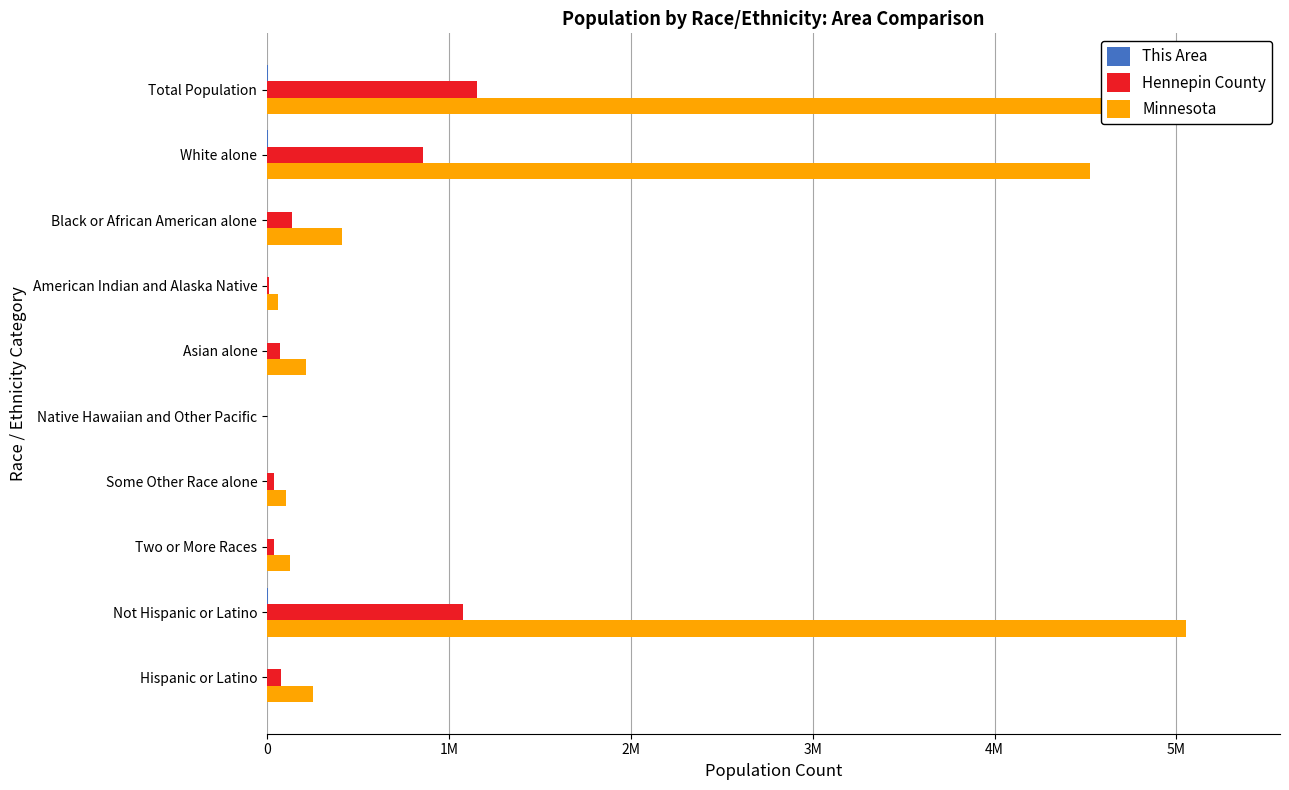

Which series changed the most between Some Other Race alone and Hispanic or Latino?

Minnesota